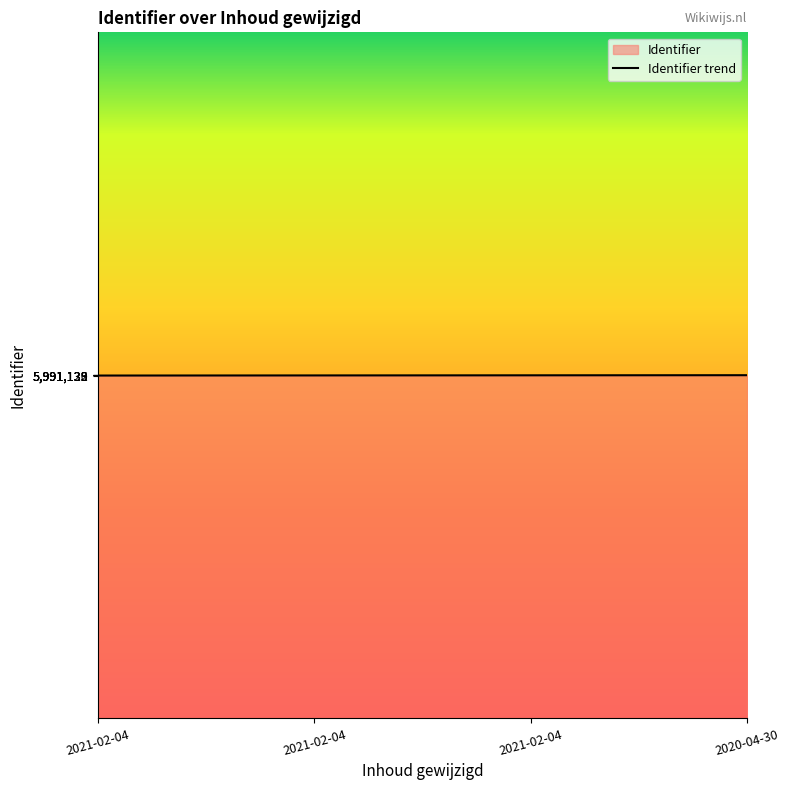

The value at 2021-02-04 is 3313911. True or false?

False